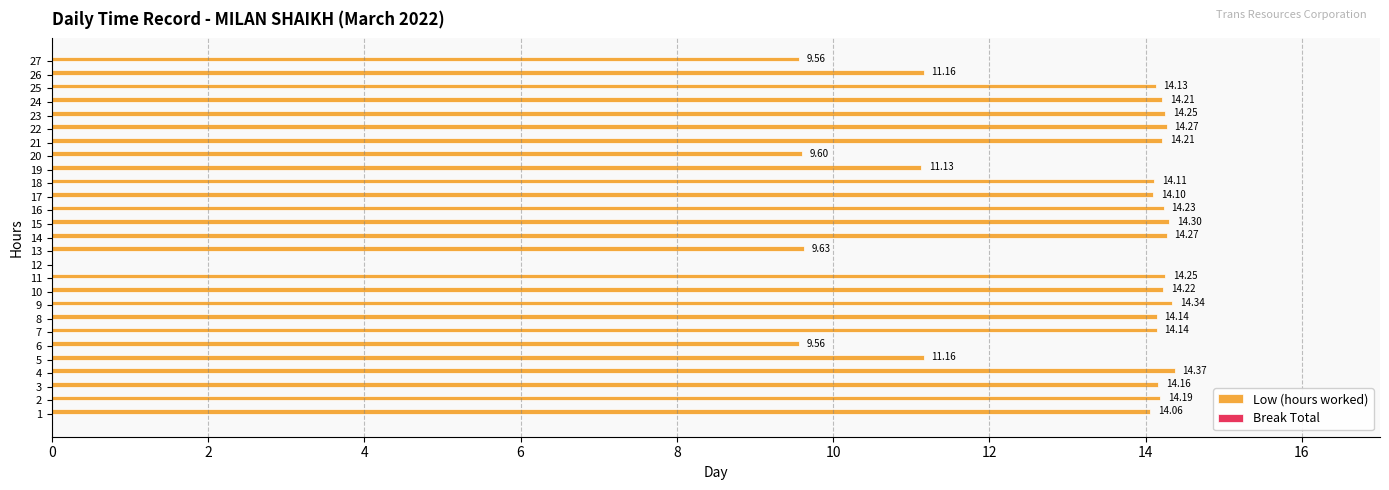

Approximately how many times larger is the value at 27 compared to 15?

0.7